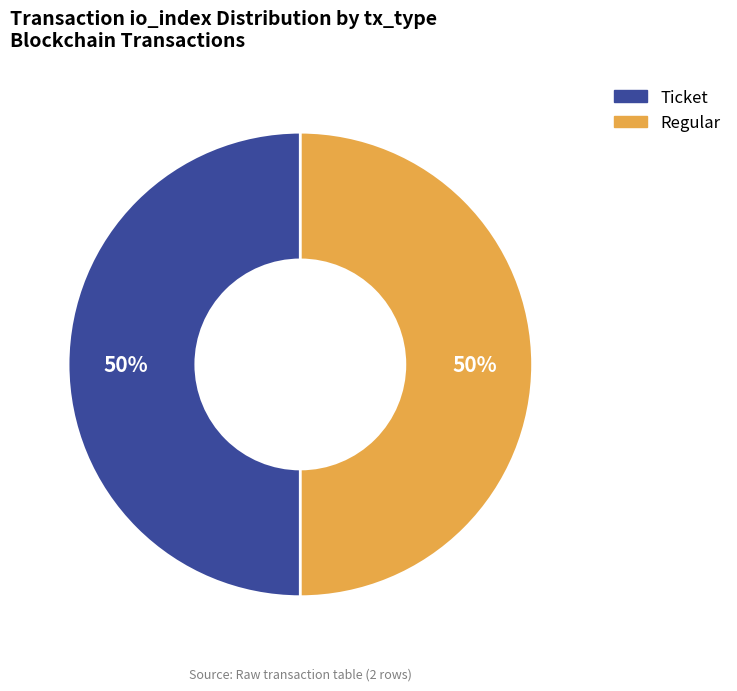

To the nearest percent, what is the average slice percentage?

50%